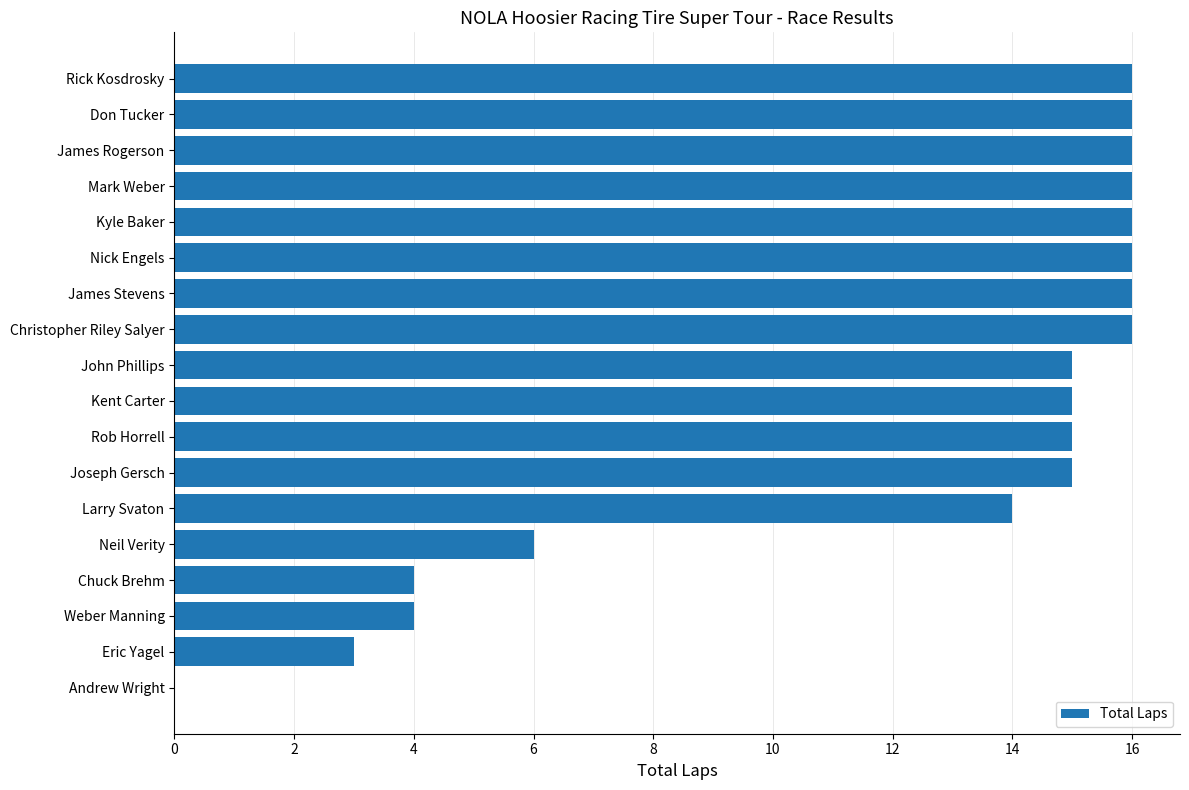

Where is the data nearest to the value 8?

Neil Verity